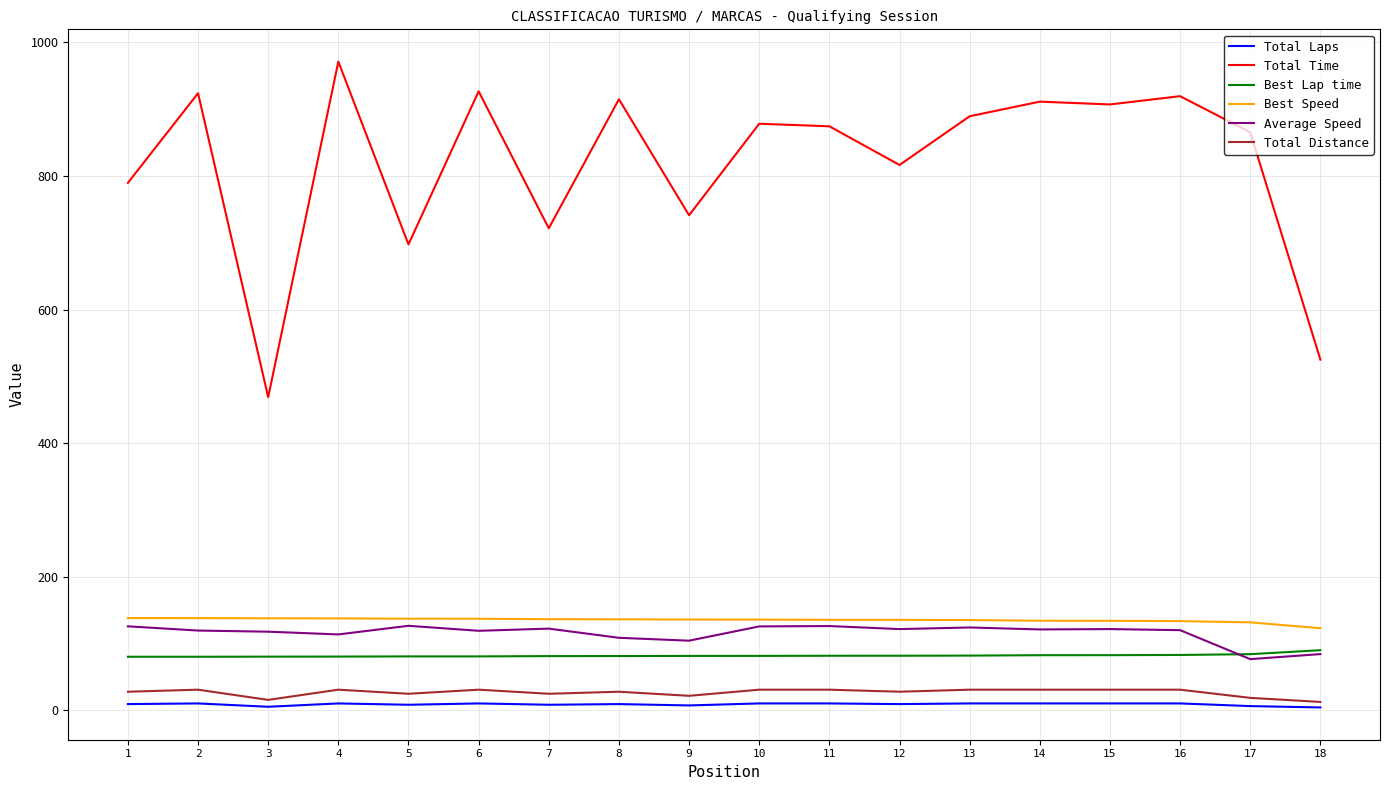

What are all the series names shown in the legend?

Total Laps, Total Time, Best Lap time, Best Speed, Average Speed, Total Distance